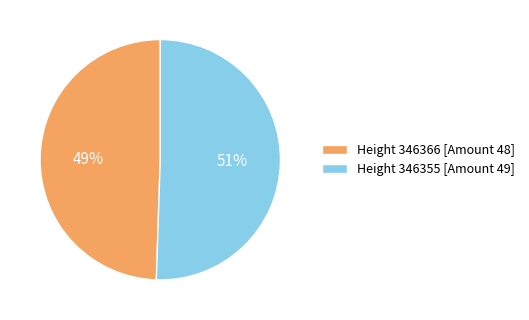

Count the number of slices in the pie.

2